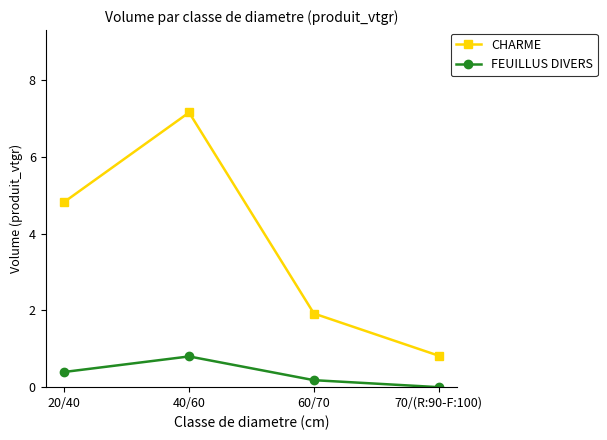

Read the FEUILLUS DIVERS value at 40/60.

0.8